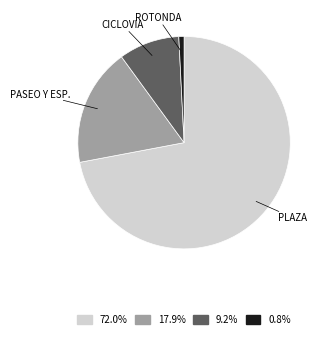

Which category accounts for the majority?

PLAZA